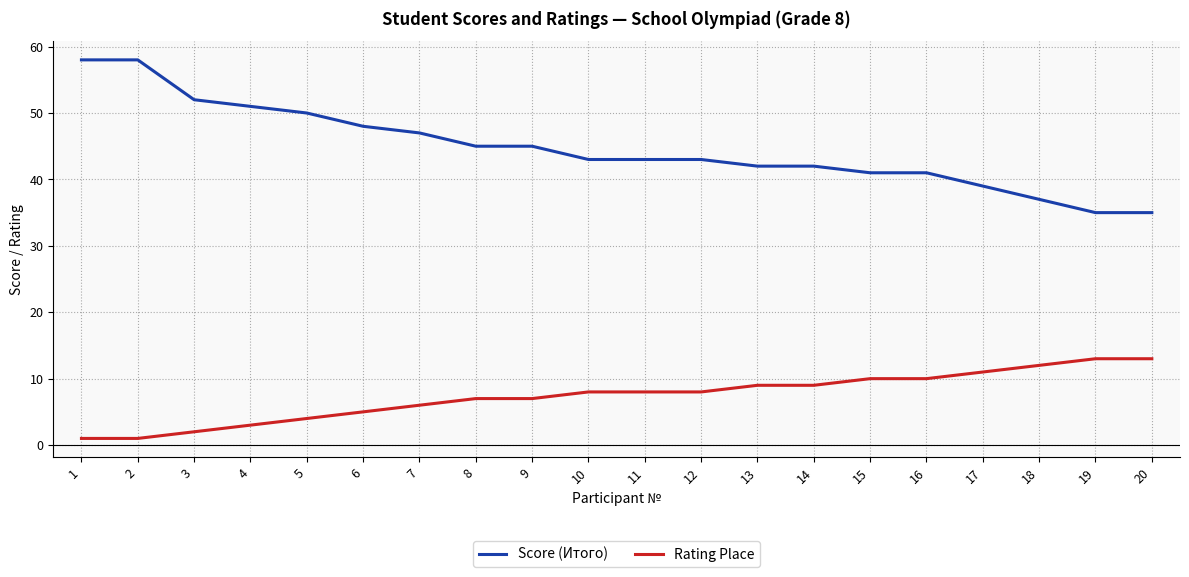

Does the chart have visible grid lines?

Yes